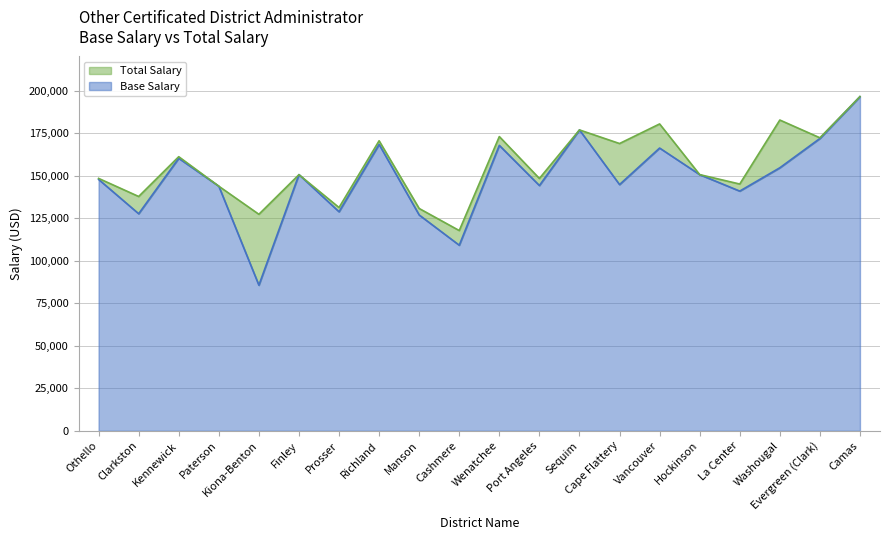

Which category has the lowest value in the Total Salary series?

Cashmere